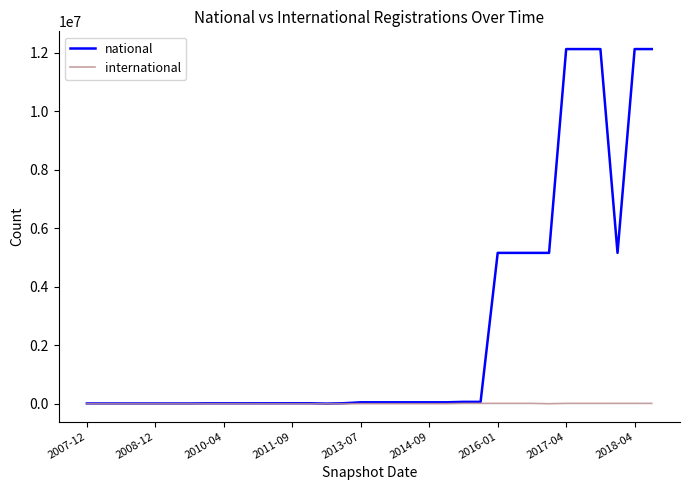

What is the highest value of the national series?

12132320